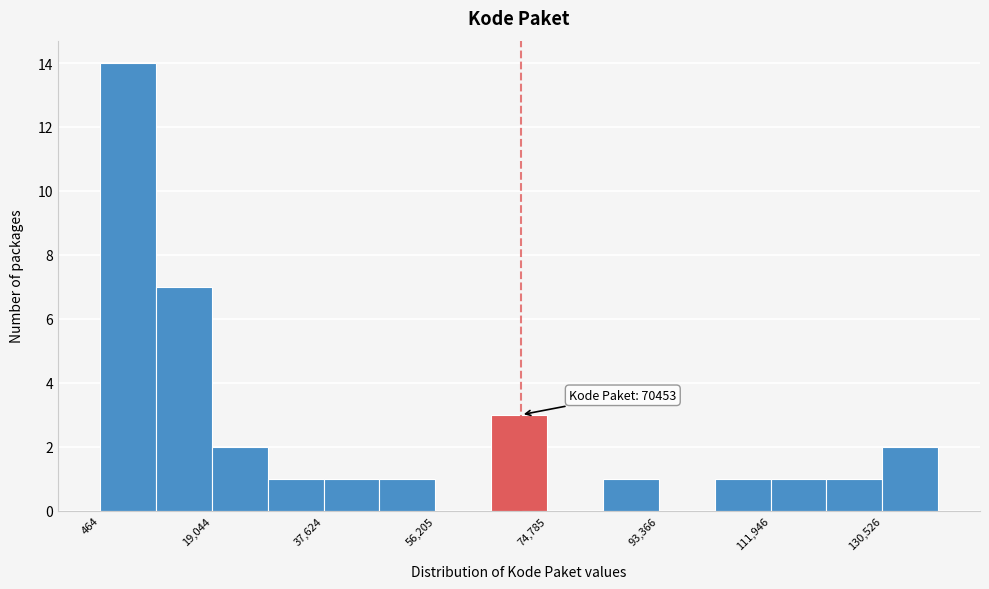

Which range on the x-axis has the tallest bar?

0 to 10000